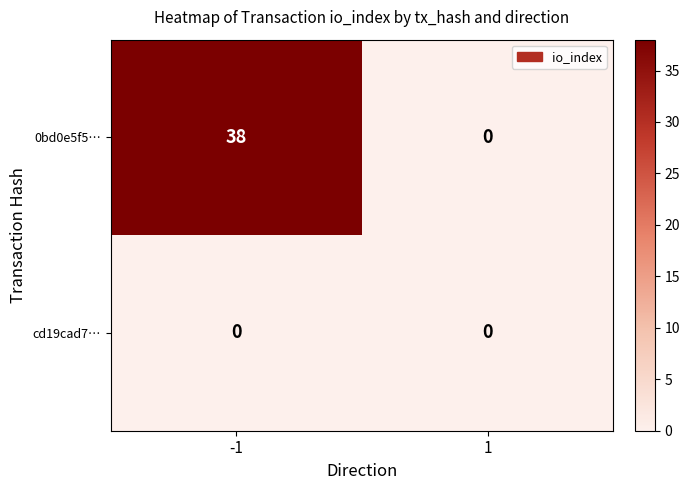

Reading left to right, transcribe all the data shown in this chart.

0bd0e5f5…: -1=38	1=0
cd19cad7…: -1=0	1=0